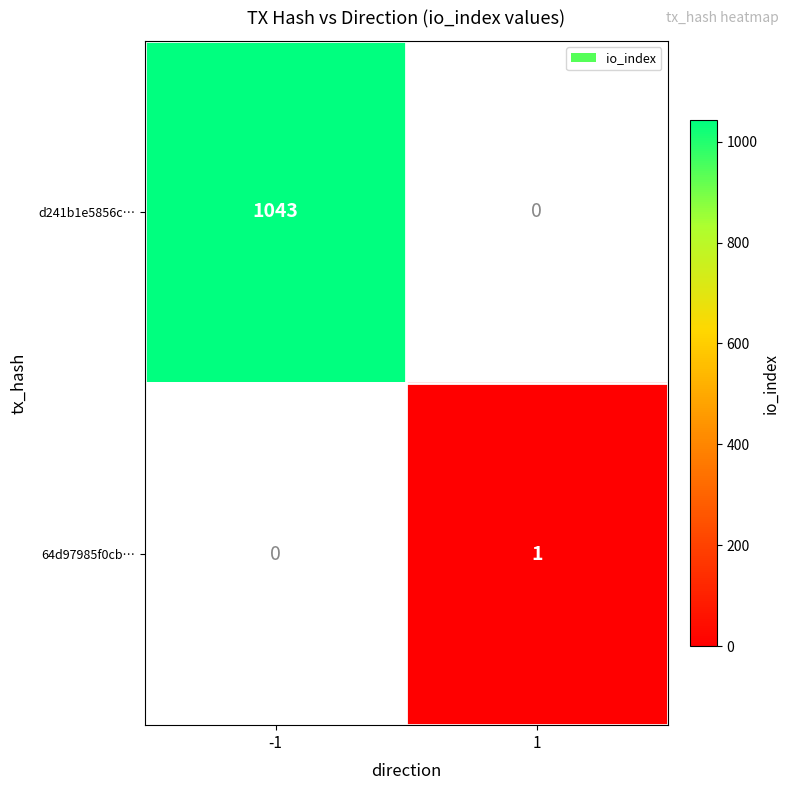

Is it true that 64d97985f0cb… equals 0 at 1?

False